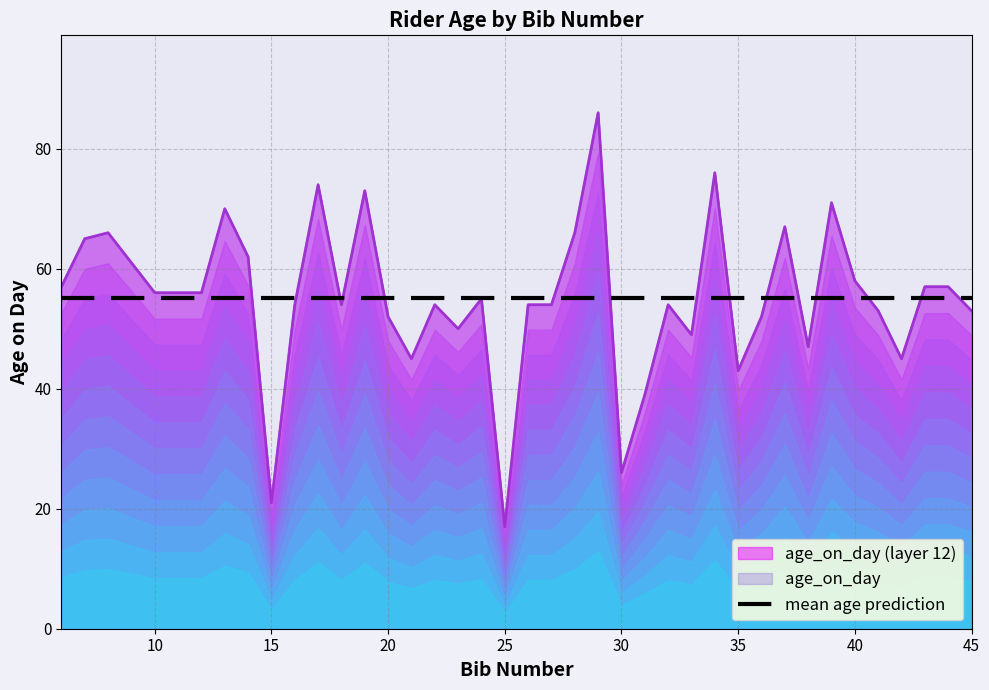

Which category has the highest value across all series?

29